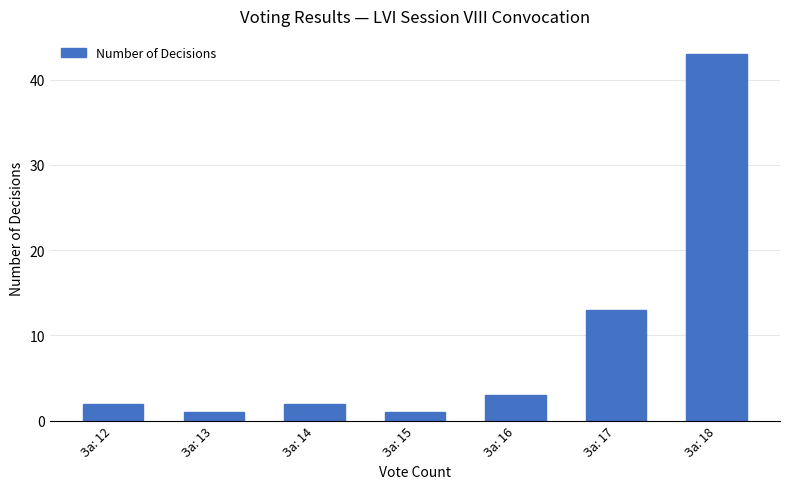

What is the maximum value shown in the chart?

43